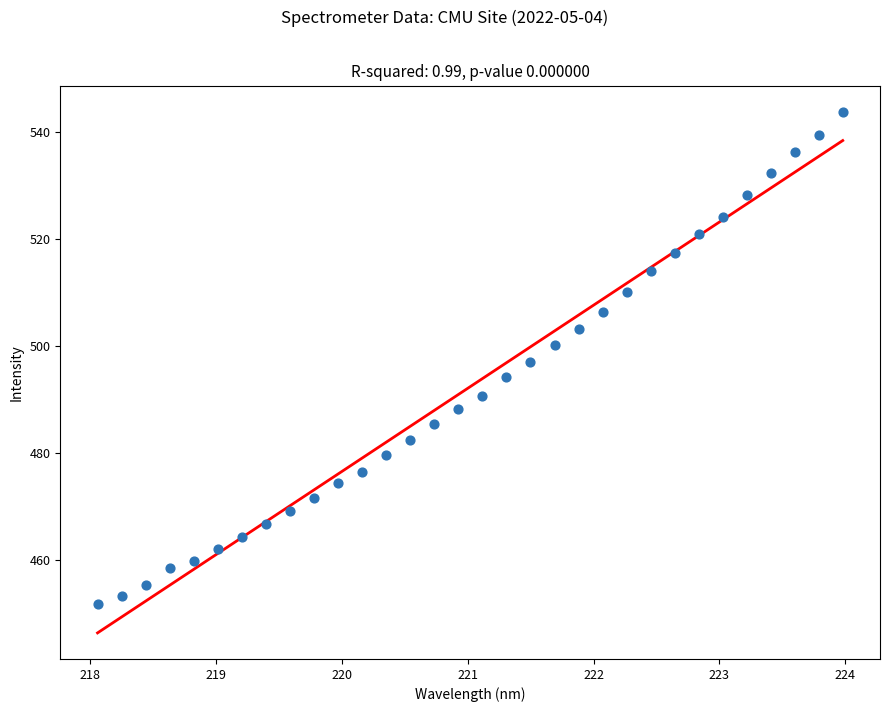

What is the range of Y values (max minus min)?

92.0